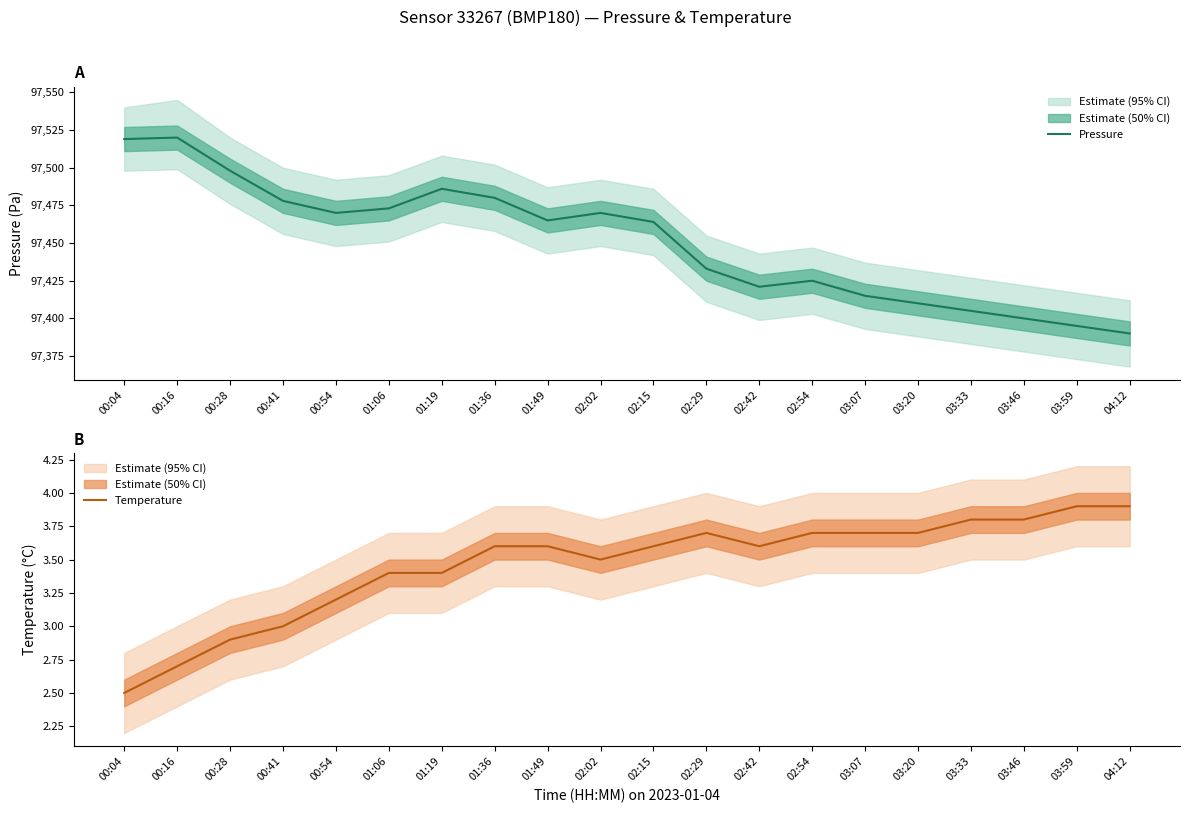

What value does the Temperature series have at 00:16?

2.7